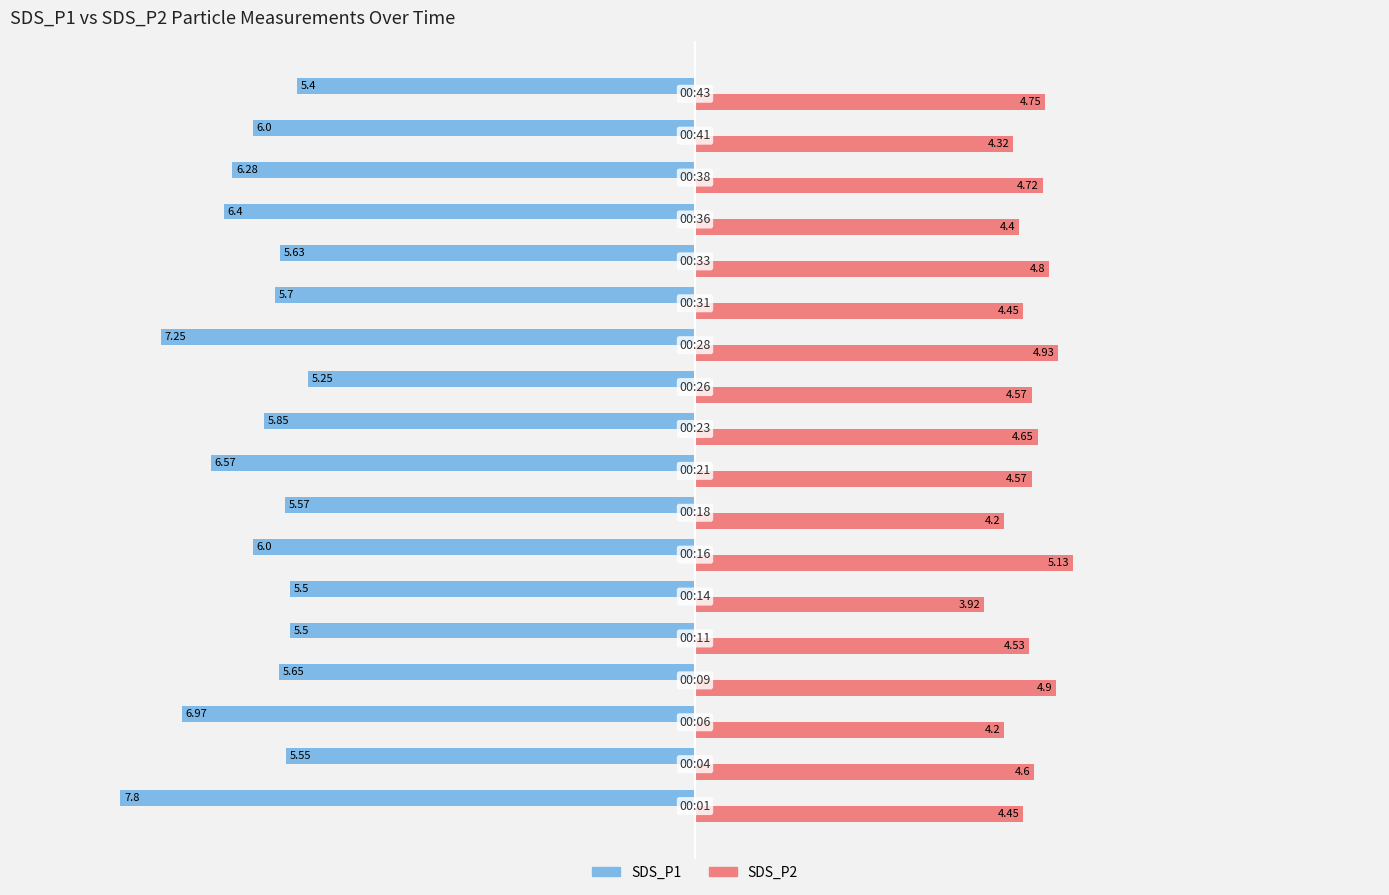

Which series has the largest range (max minus min)?

SDS_P1